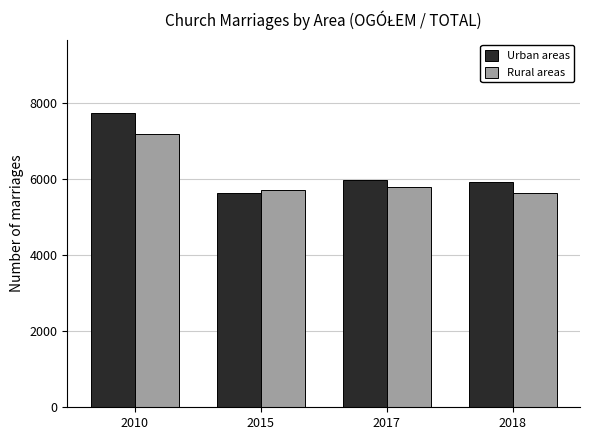

Count the number of categories in the chart.

4